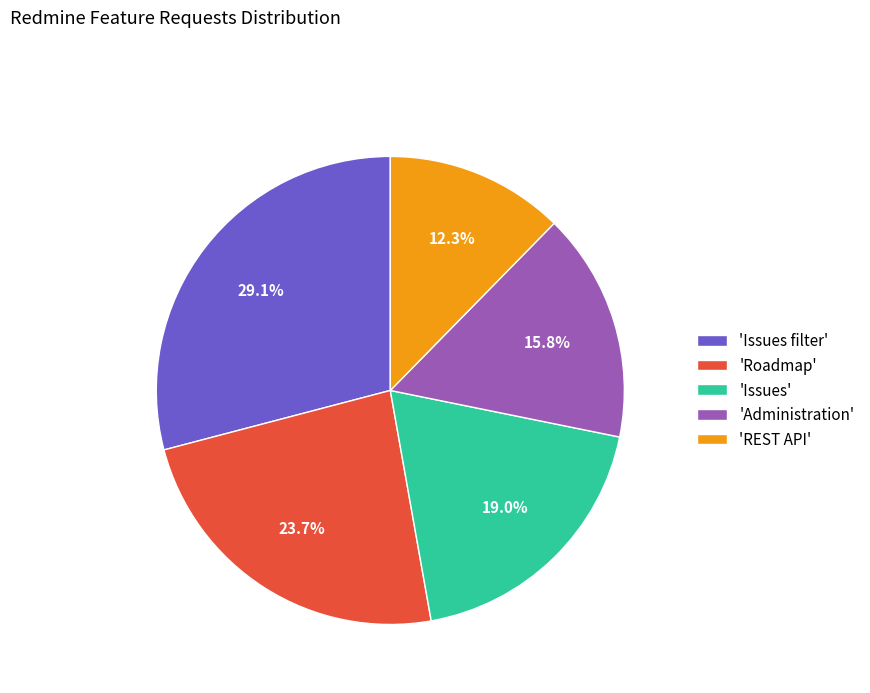

What is the largest slice in the pie chart?

'Issues filter'